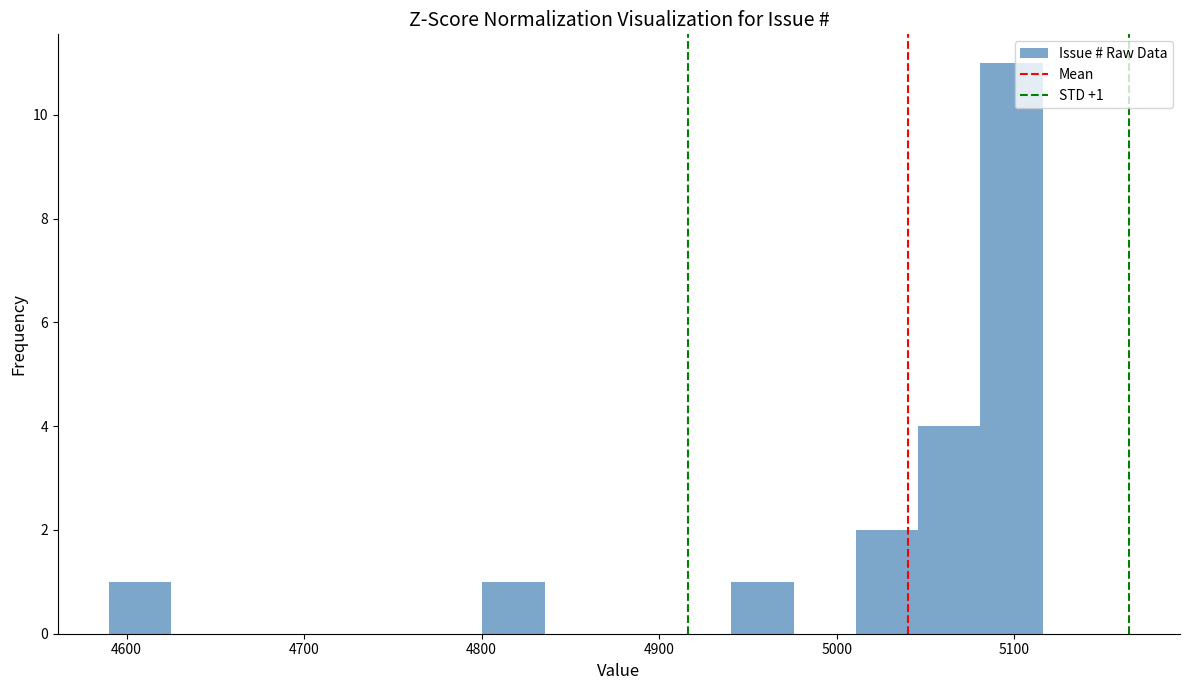

Around what value on the x-axis is the tallest bar? Give the approximate position of its centre, as read against the axis.

5100